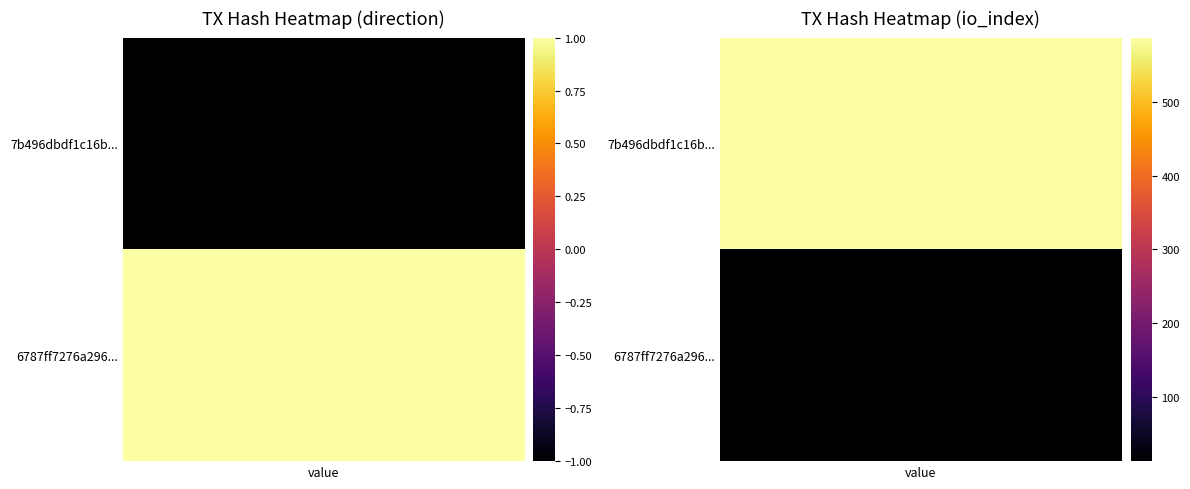

How many categories are shown in the chart?

2